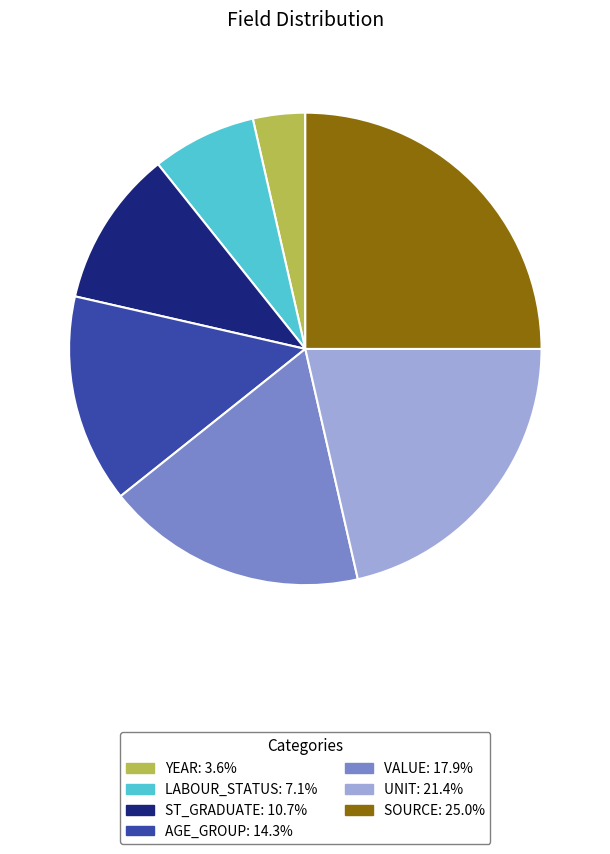

Which category has the biggest portion of the pie?

SOURCE